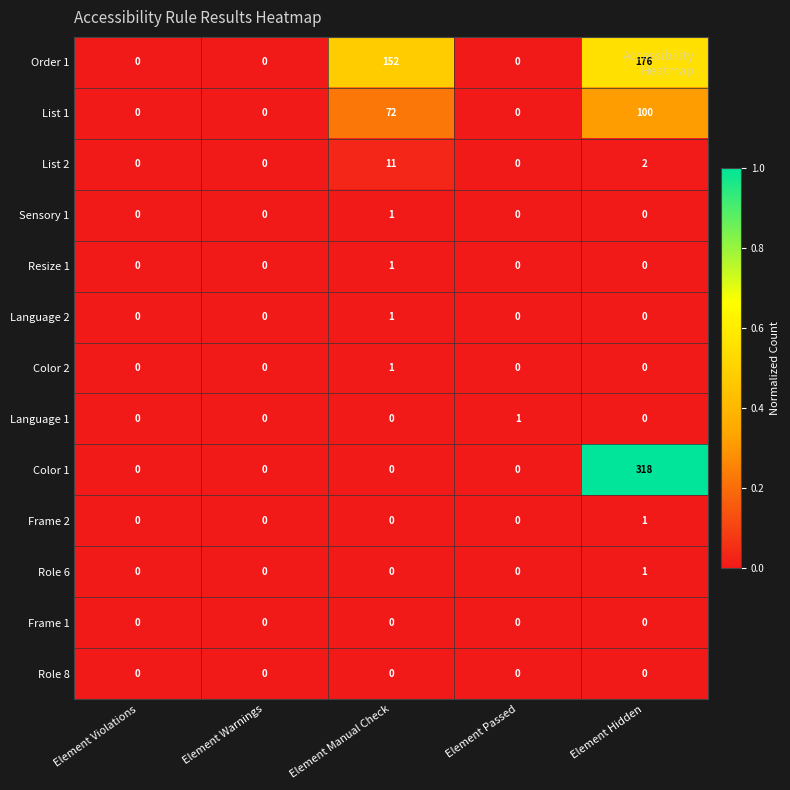

The value of Frame 2 at Element Warnings is 0. True or false?

True